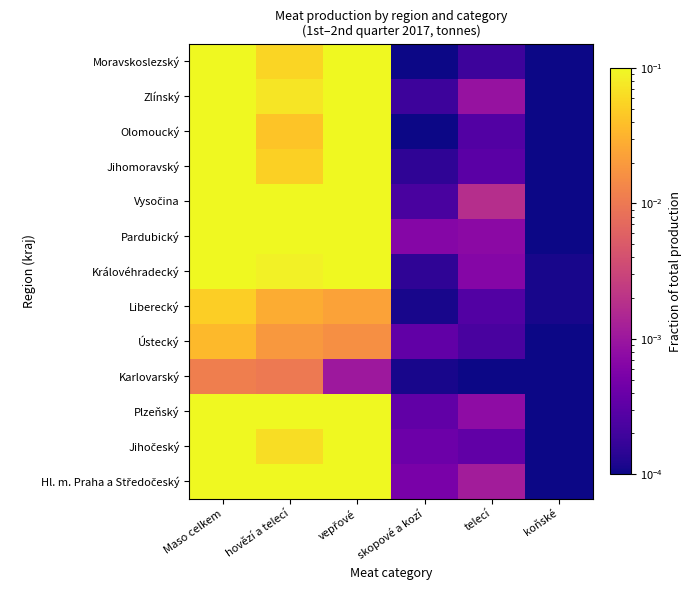

Between Maso celkem and telecí, which is larger?

Maso celkem